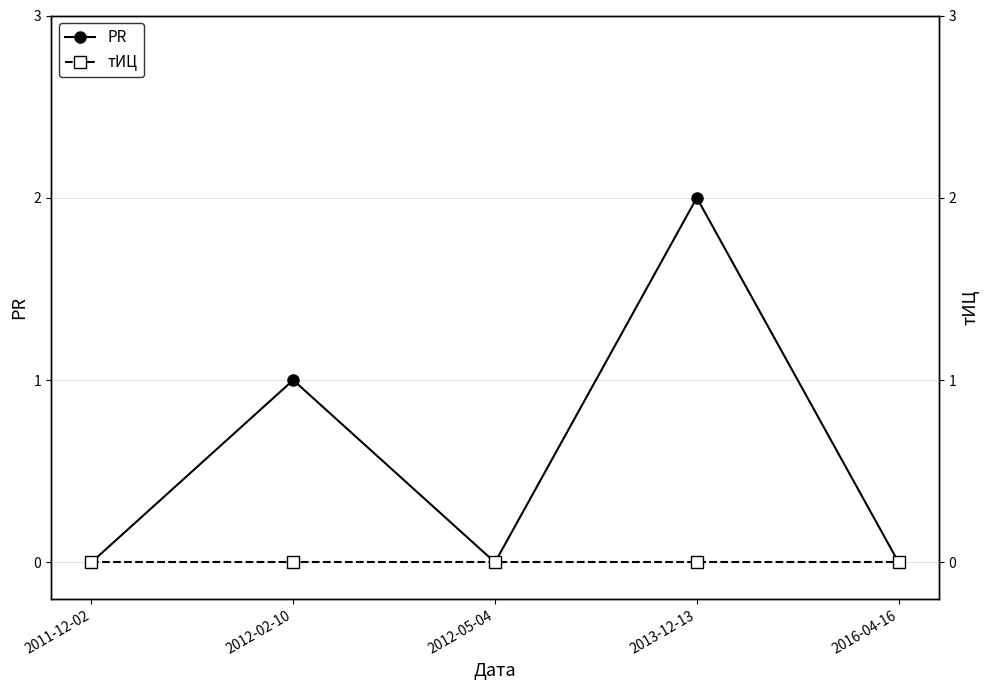

Where is the first local minimum for PR?

2012-05-04